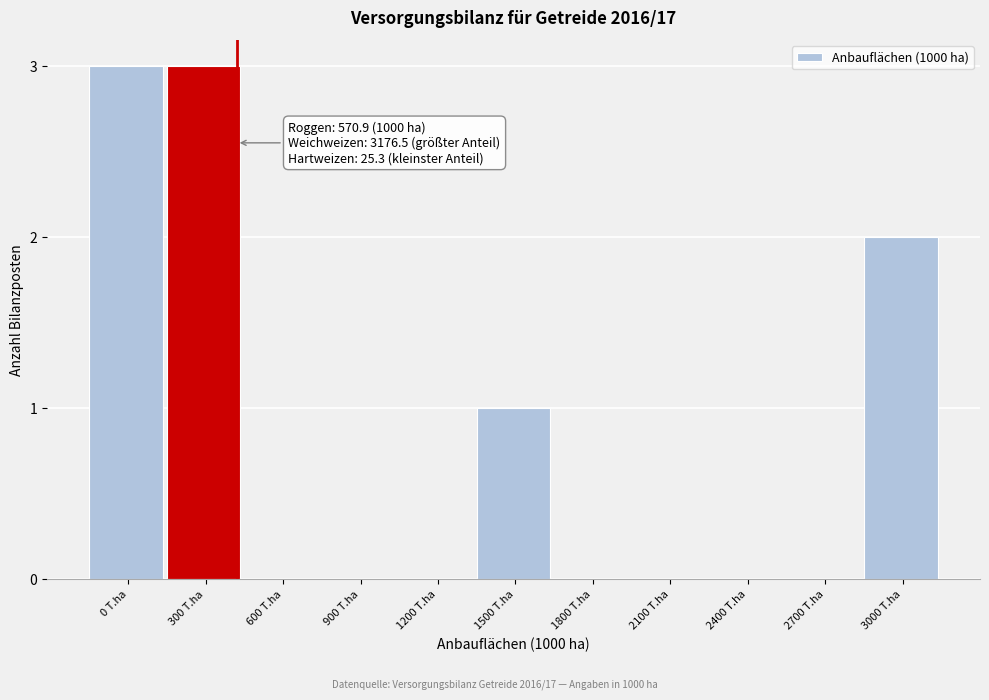

Reading left to right, extract all data points from this chart.

0 T.ha=3	300 T.ha=3	600 T.ha=0	900 T.ha=0	1200 T.ha=0	1500 T.ha=1	1800 T.ha=0	2100 T.ha=0	2400 T.ha=0	2700 T.ha=0	3000 T.ha=2